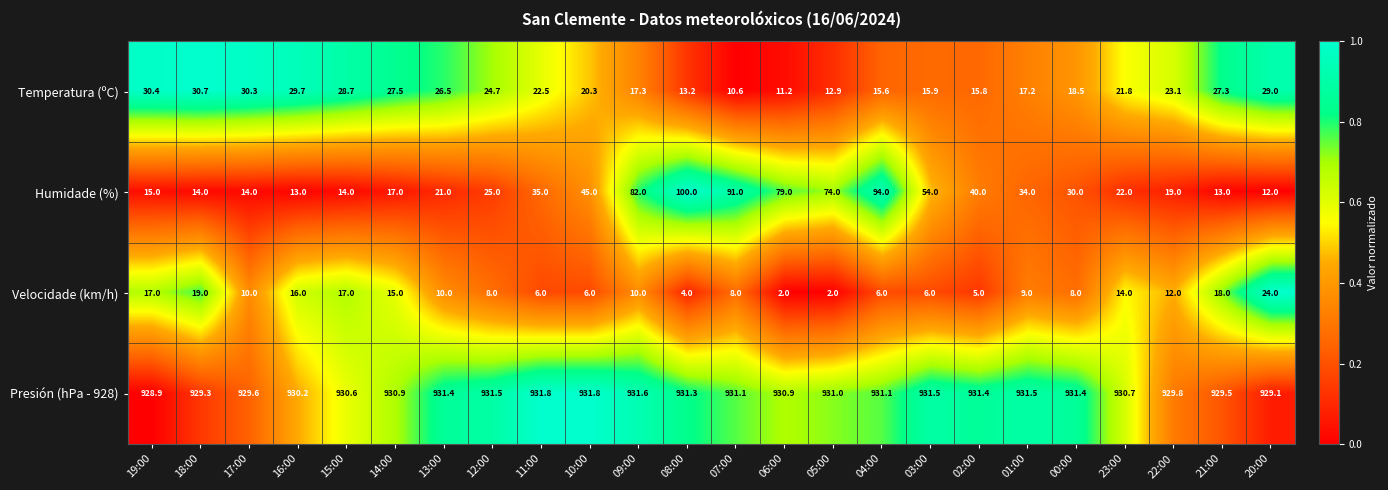

At which label is Humidade (%) closest to 56?

03:00